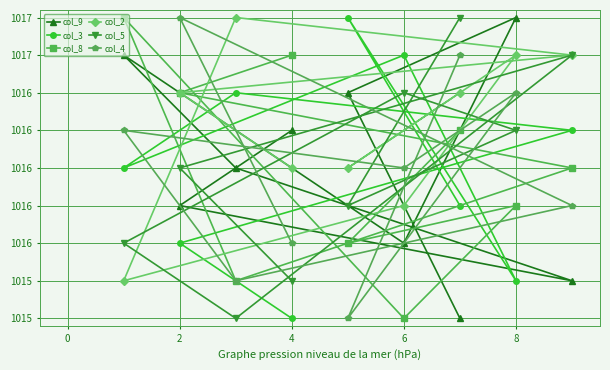

What is the sum of all col_8 values?

9144.0